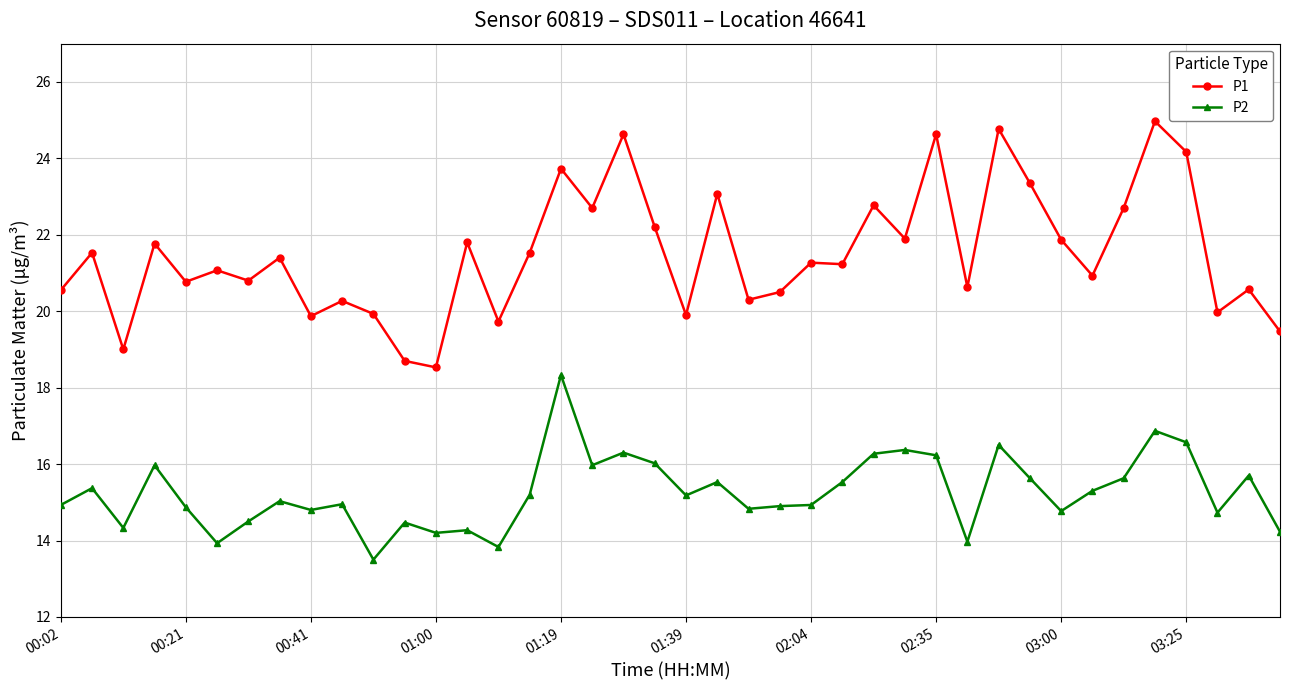

Rank the series by their average value, from lowest to highest.

P2, P1